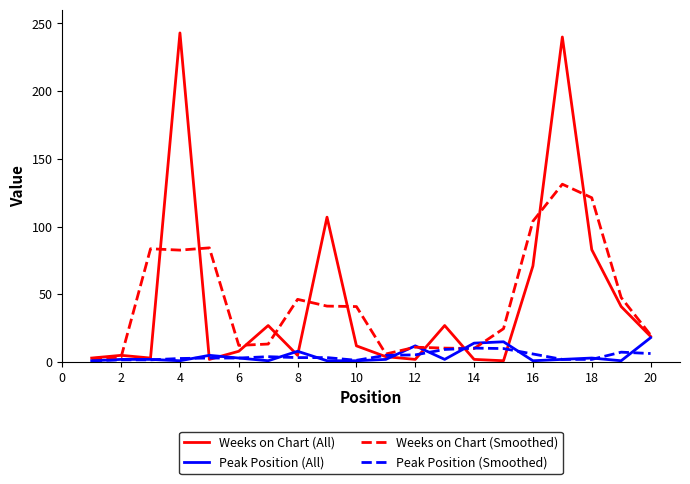

True or false: Peak Position (All) and Weeks on Chart (All) intersect in this chart.

True